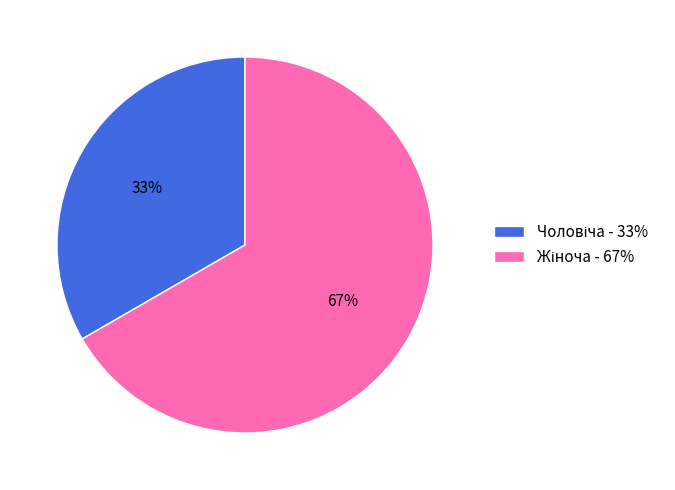

To the nearest percent, what is the average slice percentage?

50%